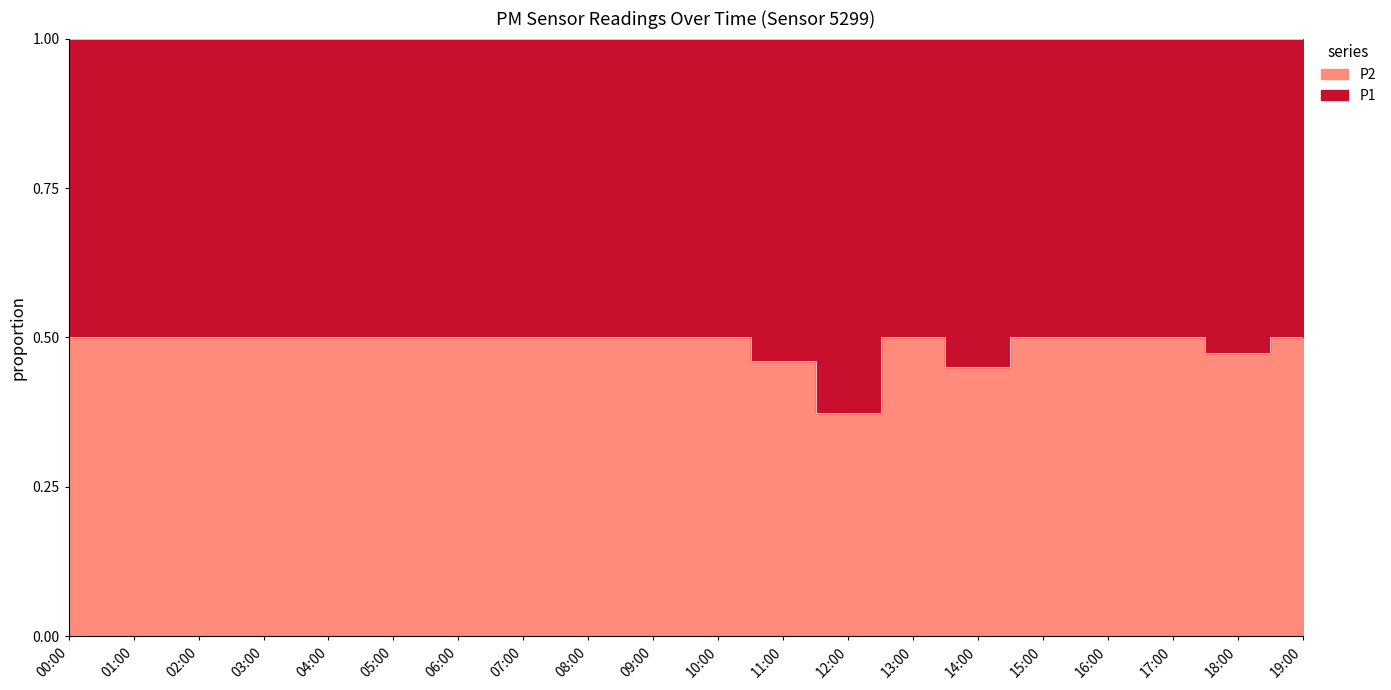

Between 10:00 and 16:00, which is larger?

16:00